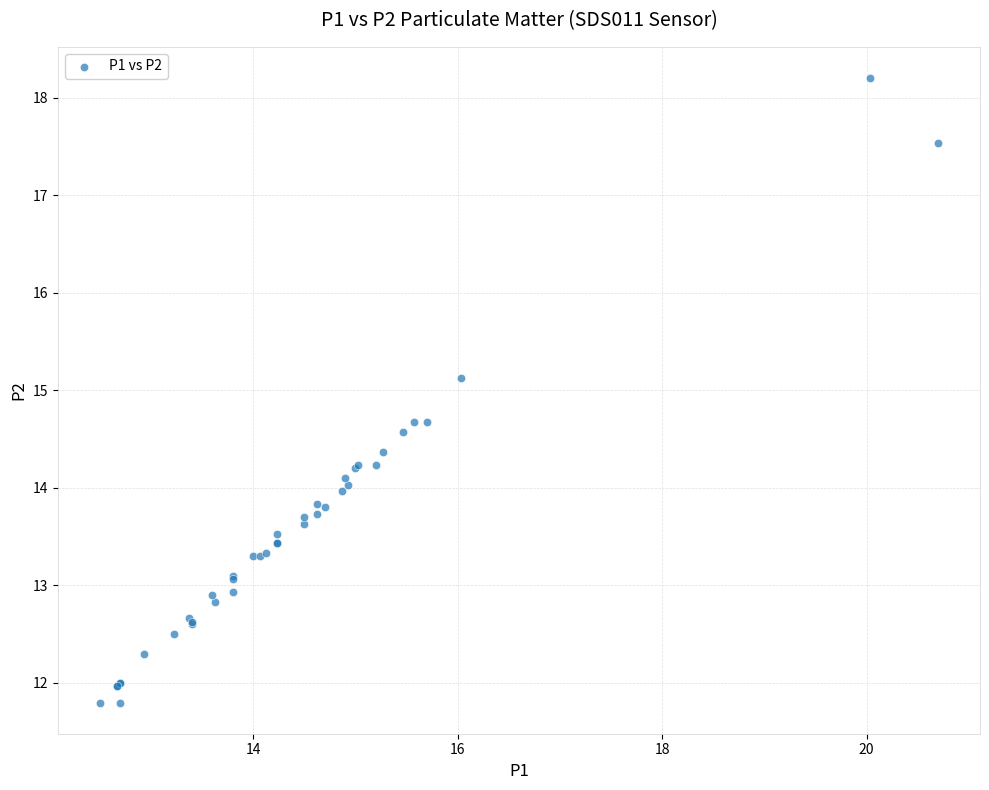

What Y value in the scatter plot is closest to 15?

15.1